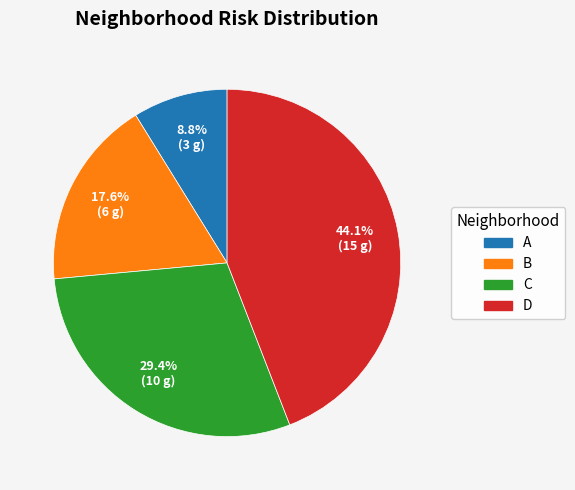

Does B represent more than half of the total?

No